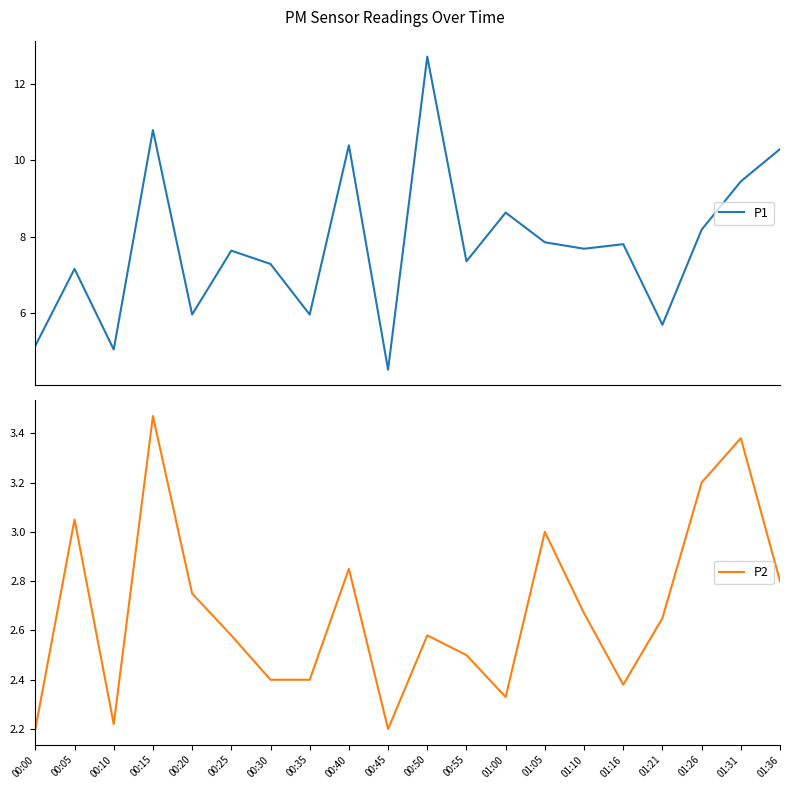

At which category is the sum across all series the highest?

00:50